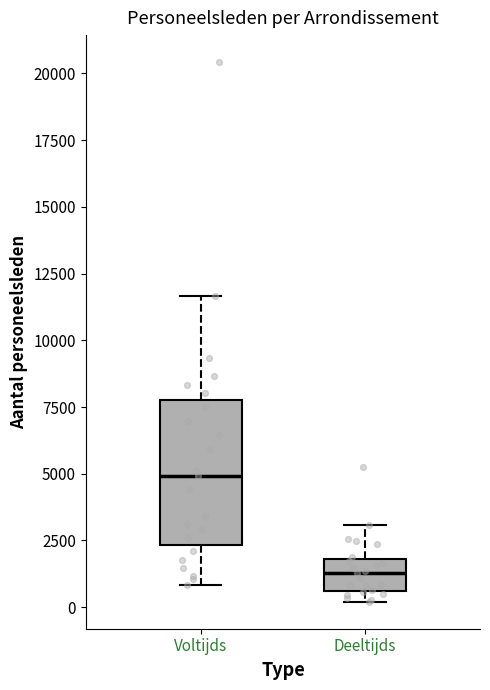

Reading left to right, transcribe this box plot: for each box, give where its median line is, the range the box spans, and where its two whiskers end, as read against the y-axis. The values are not printed on the chart, so give them approximately, as read against the axis.

Voltijds: median 5000, box 2500 to 8000, whiskers 1000 to 11500
Deeltijds: median 1500, box 500 to 2000, whiskers 0 to 3000